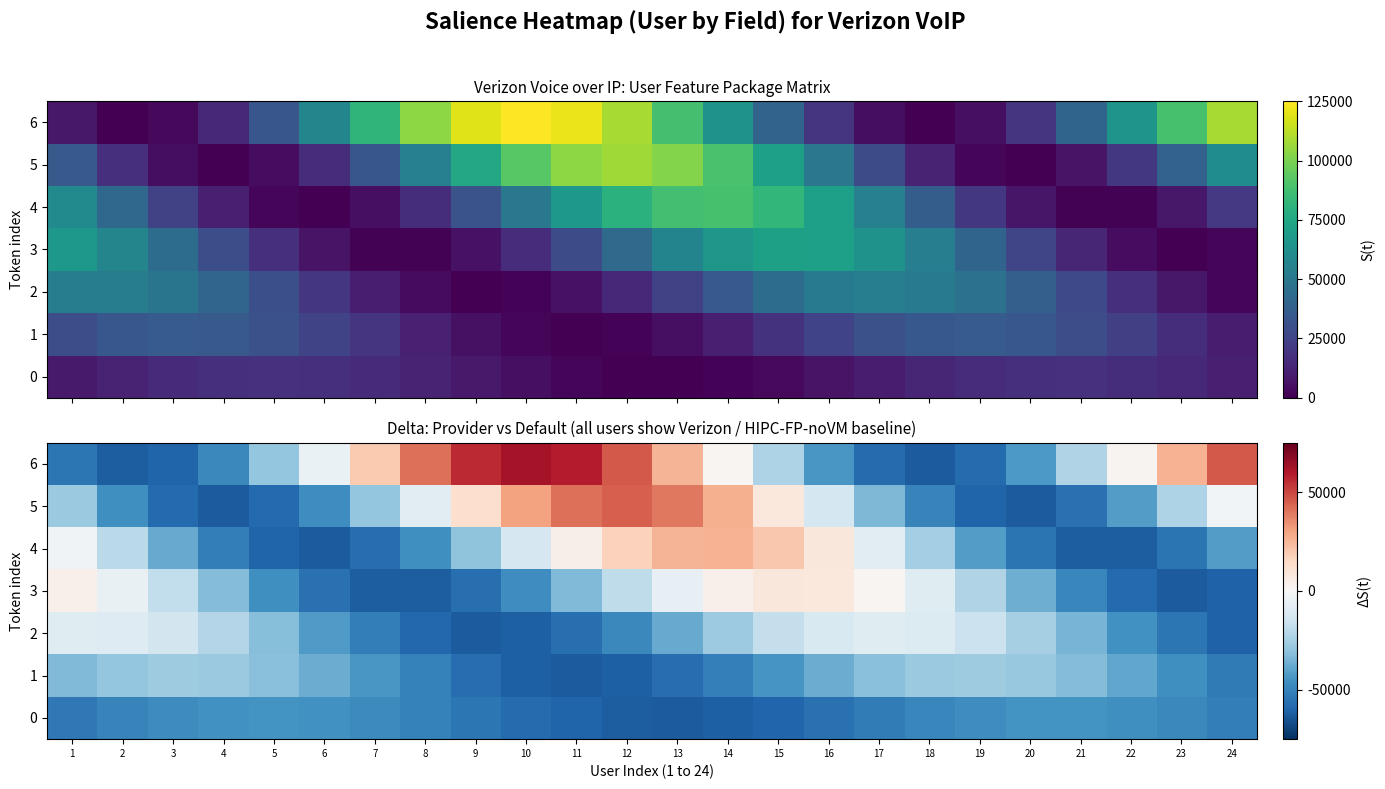

At which label does 3 reach its peak?

15